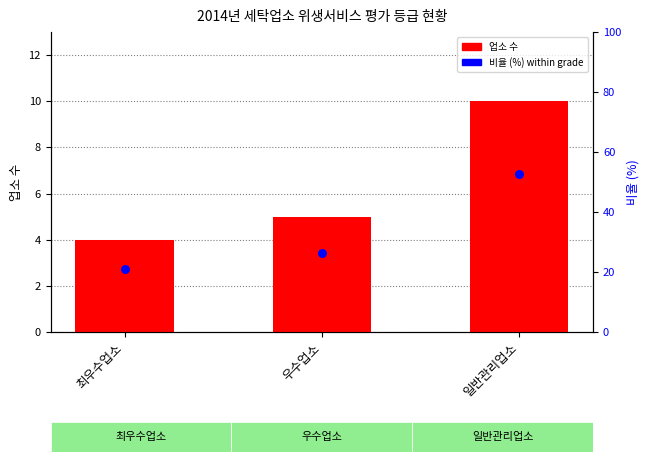

Which series has the largest total across all categories?

비율 (%)